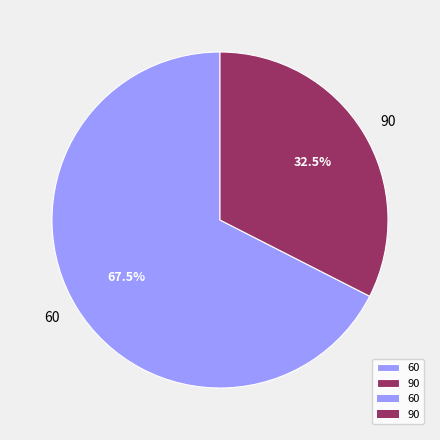

Is 90 the majority of the pie?

No